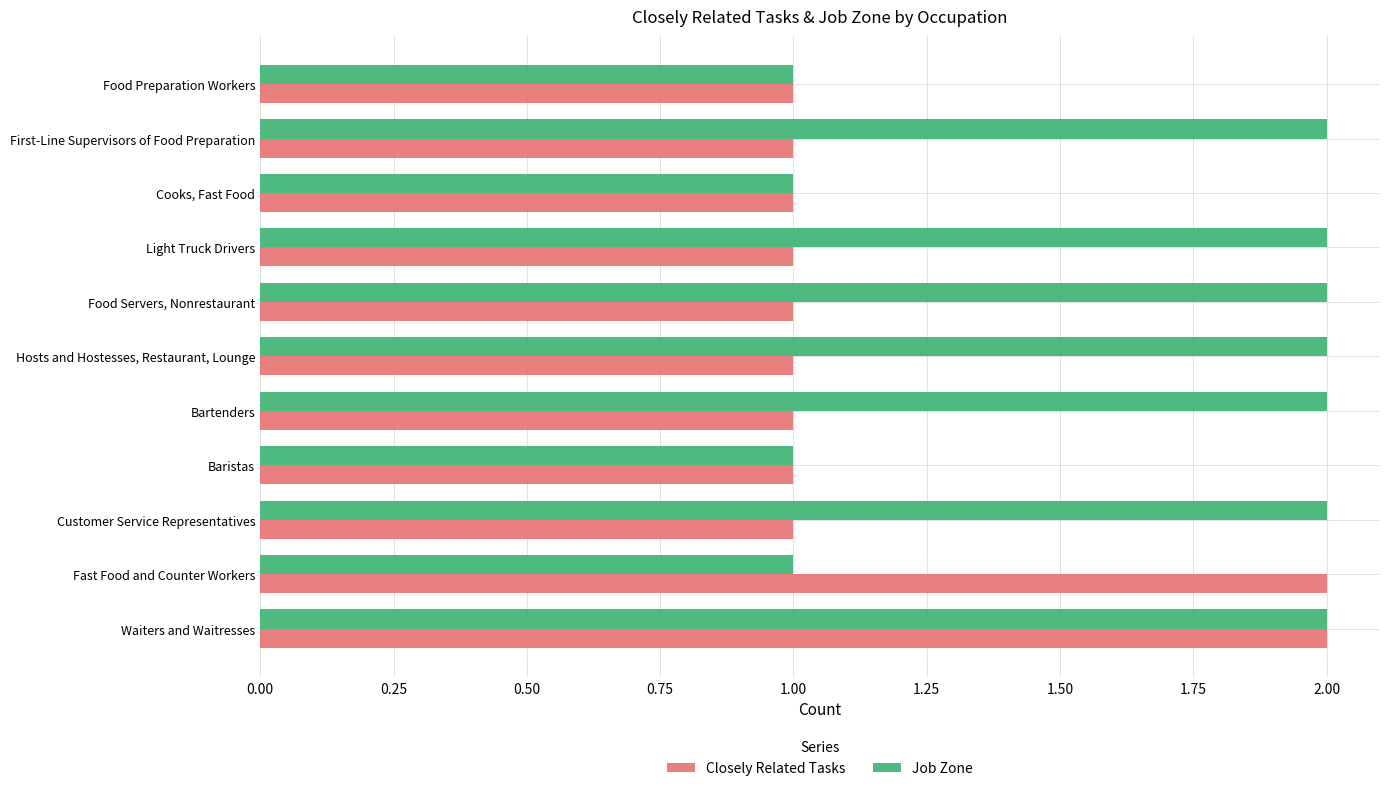

Which series has the largest total across all categories?

Job Zone